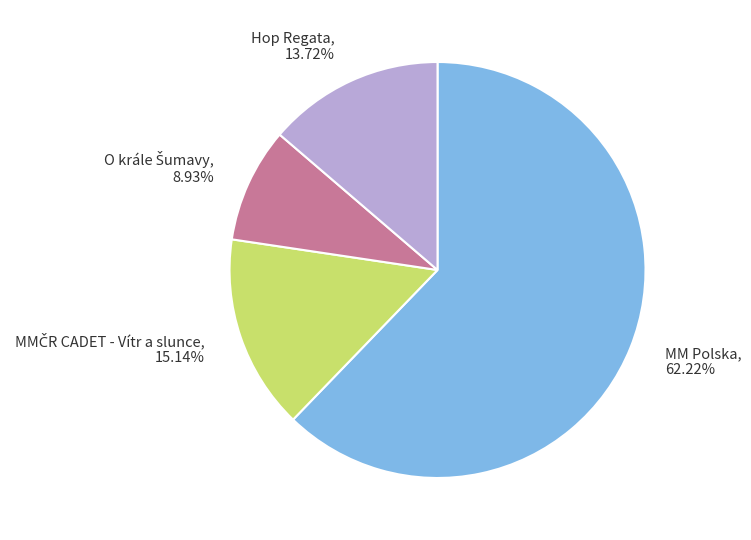

Does MM Polska account for over 50% of the chart?

Yes